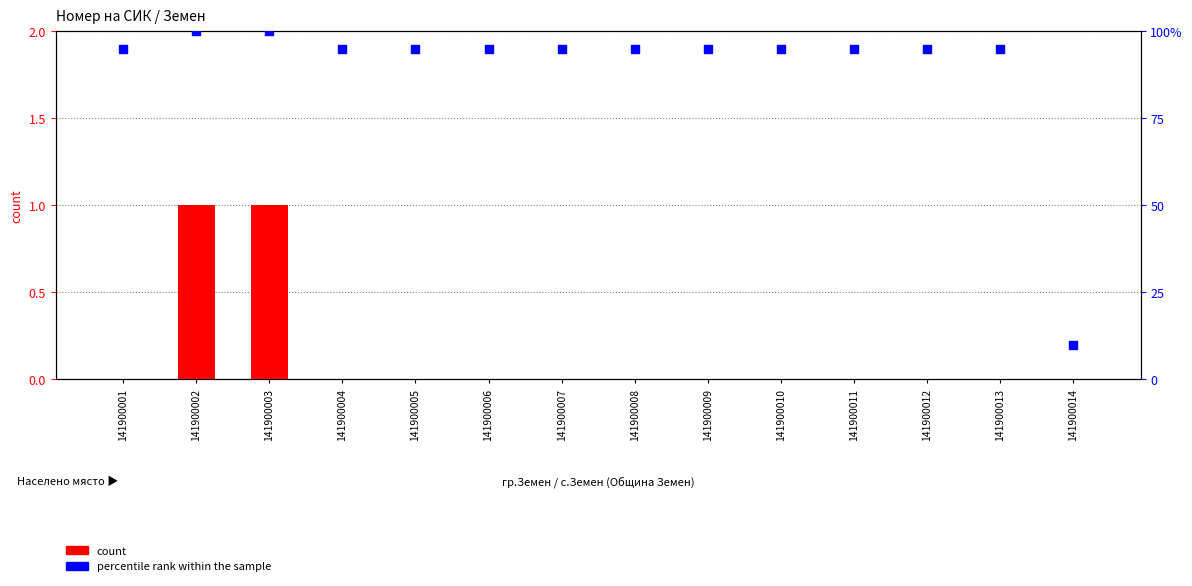

Which series reaches the minimum Y coordinate?

count